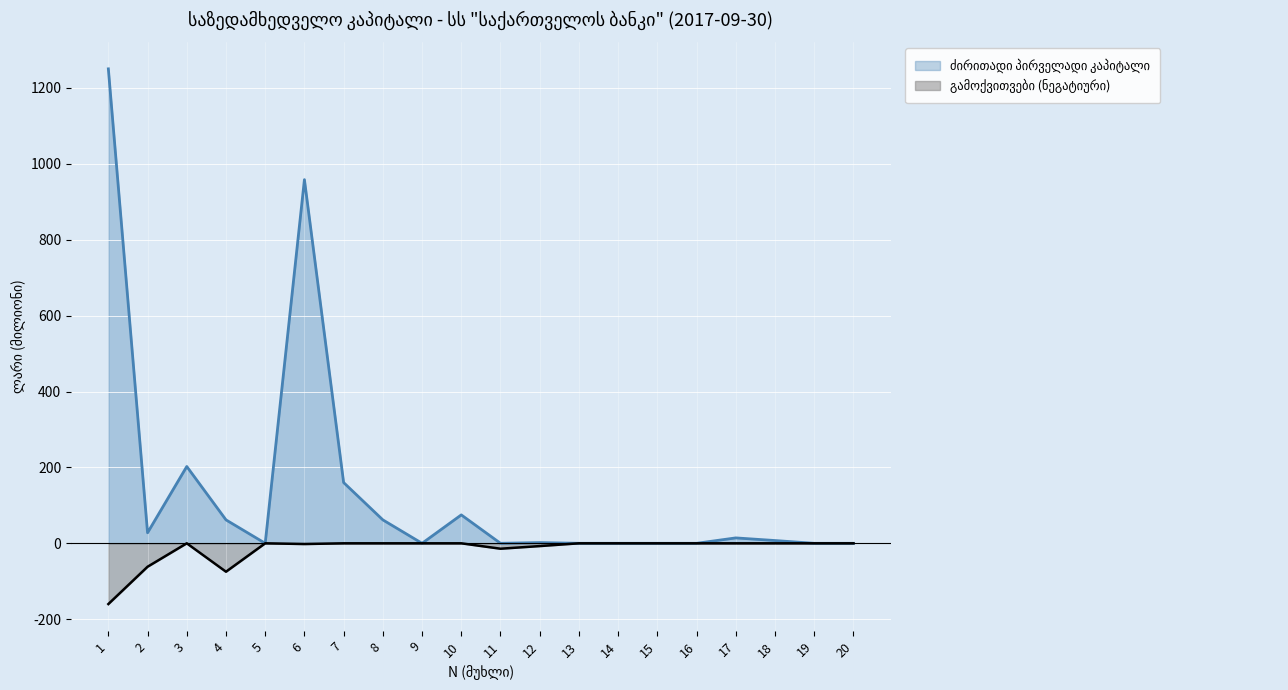

How many lines are shown in the chart?

2